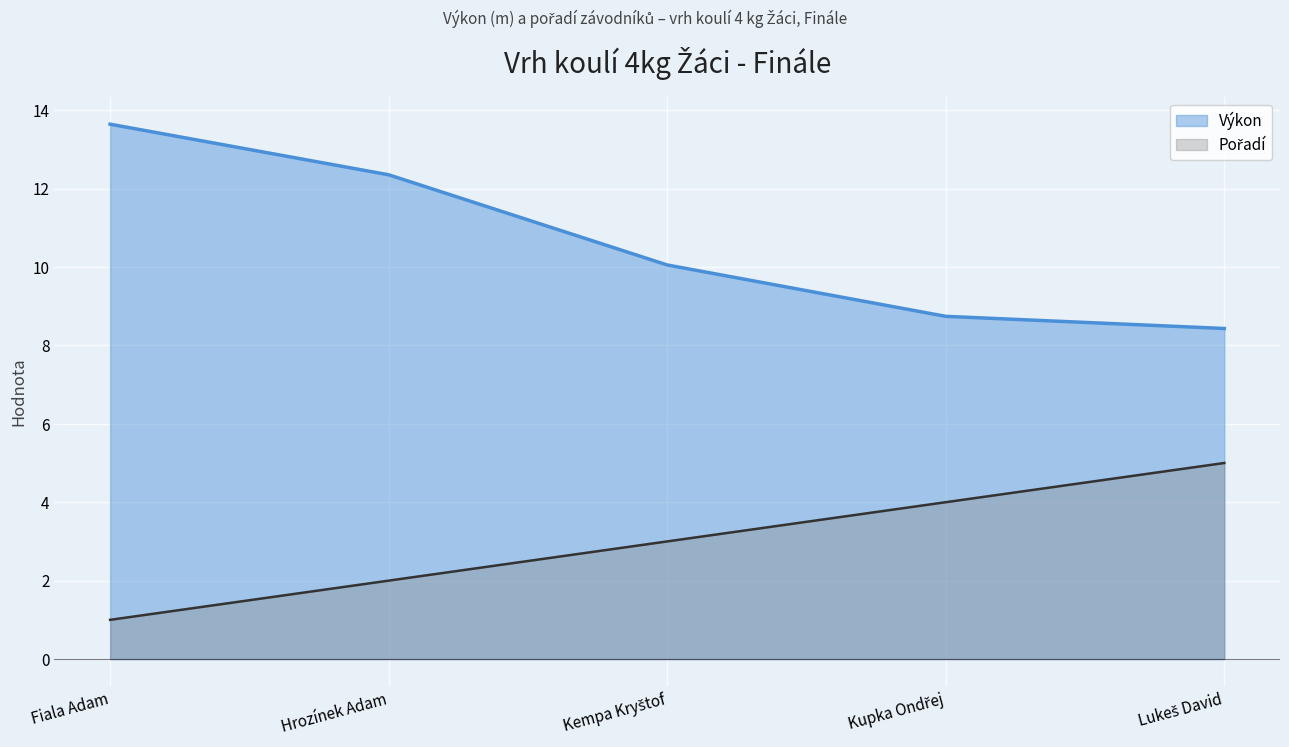

What position from the left is Fiala Adam?

1